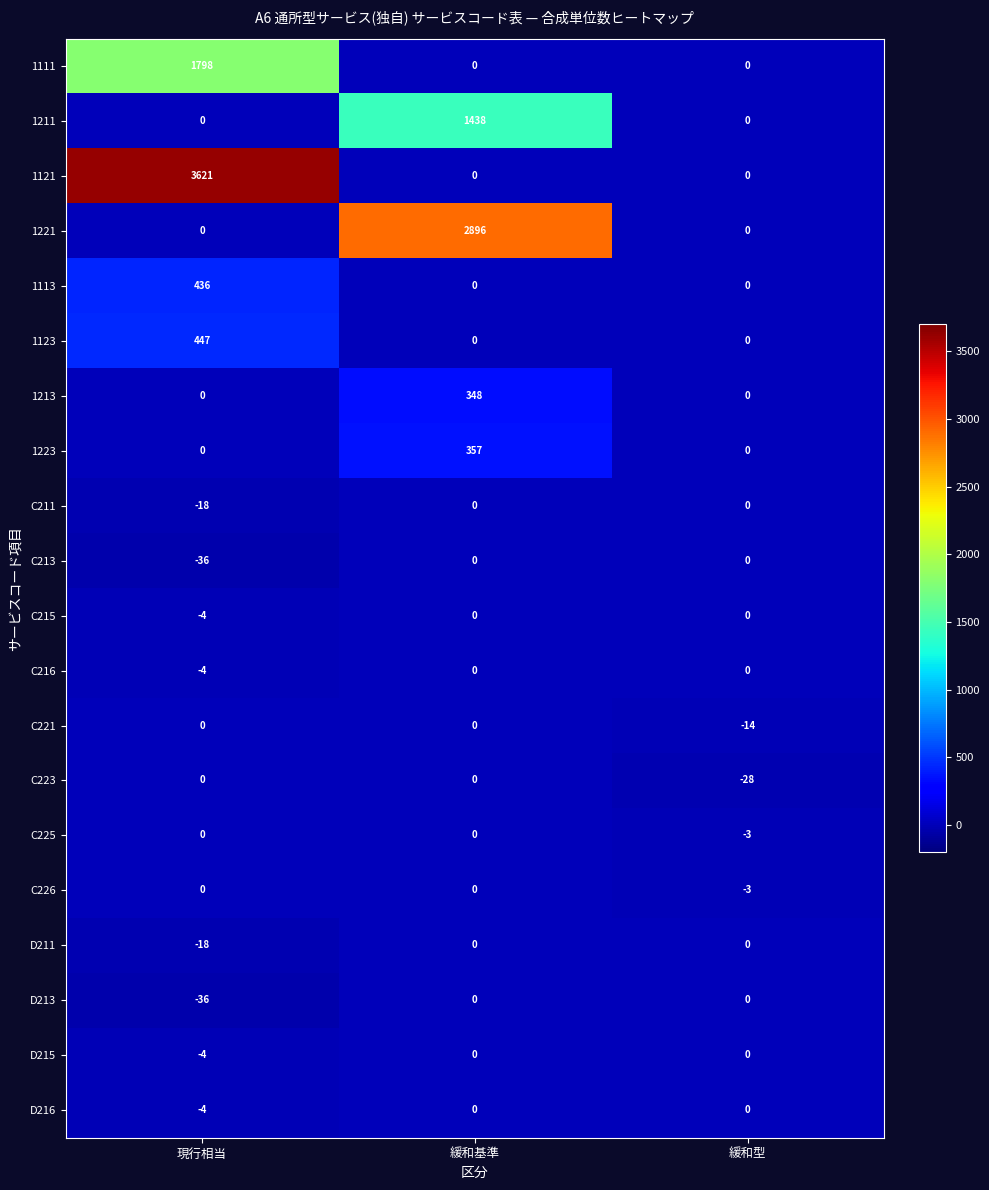

What is the difference between the maximum and minimum values in the C213 series?

36